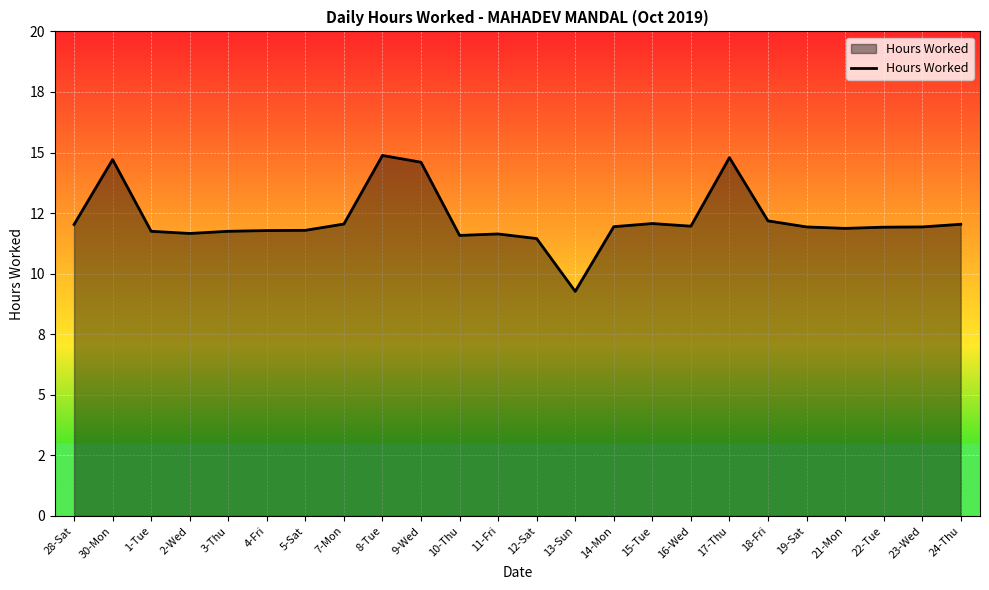

Rank the categories by value from lowest to highest.

13-Sun, 12-Sat, 10-Thu, 11-Fri, 2-Wed, 1-Tue, 3-Thu, 4-Fri, 5-Sat, 21-Mon, 22-Tue, 19-Sat, 23-Wed, 14-Mon, 16-Wed, 28-Sat, 24-Thu, 7-Mon, 15-Tue, 18-Fri, 9-Wed, 30-Mon, 17-Thu, 8-Tue